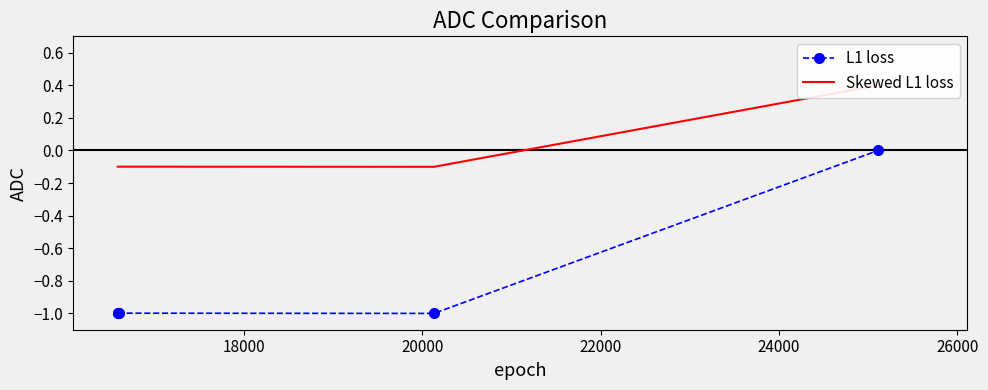

True or false: Skewed L1 loss and L1 loss intersect in this chart.

False